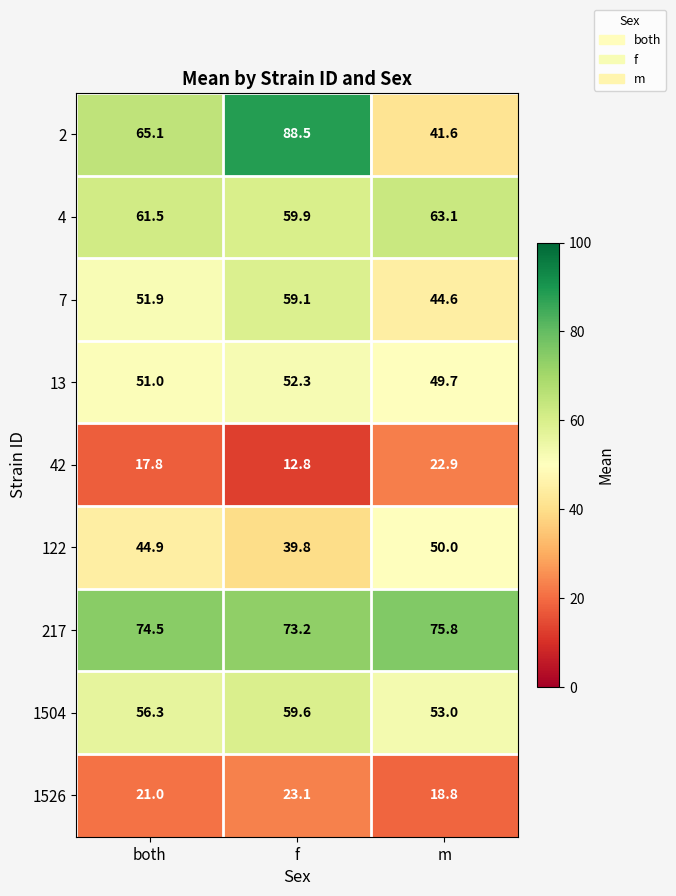

Count the number of data series in this chart.

9